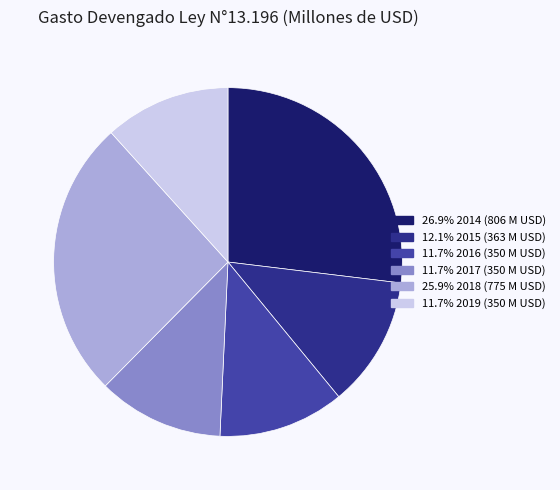

Do 26.9% 2014 (806 M USD) and 25.9% 2018 (775 M USD) together represent more than half of the pie?

Yes